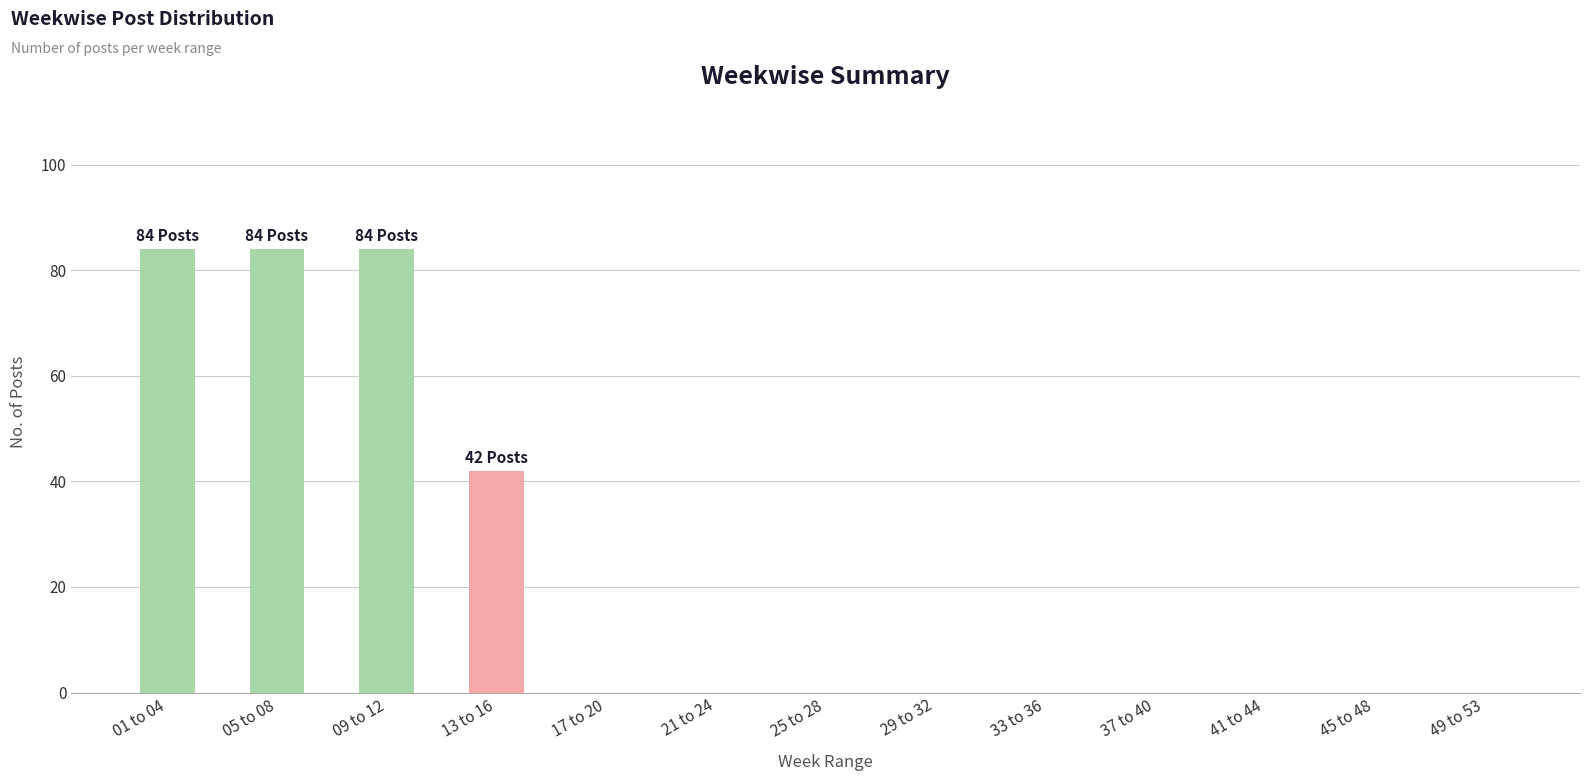

How many distinct data groups are displayed?

1